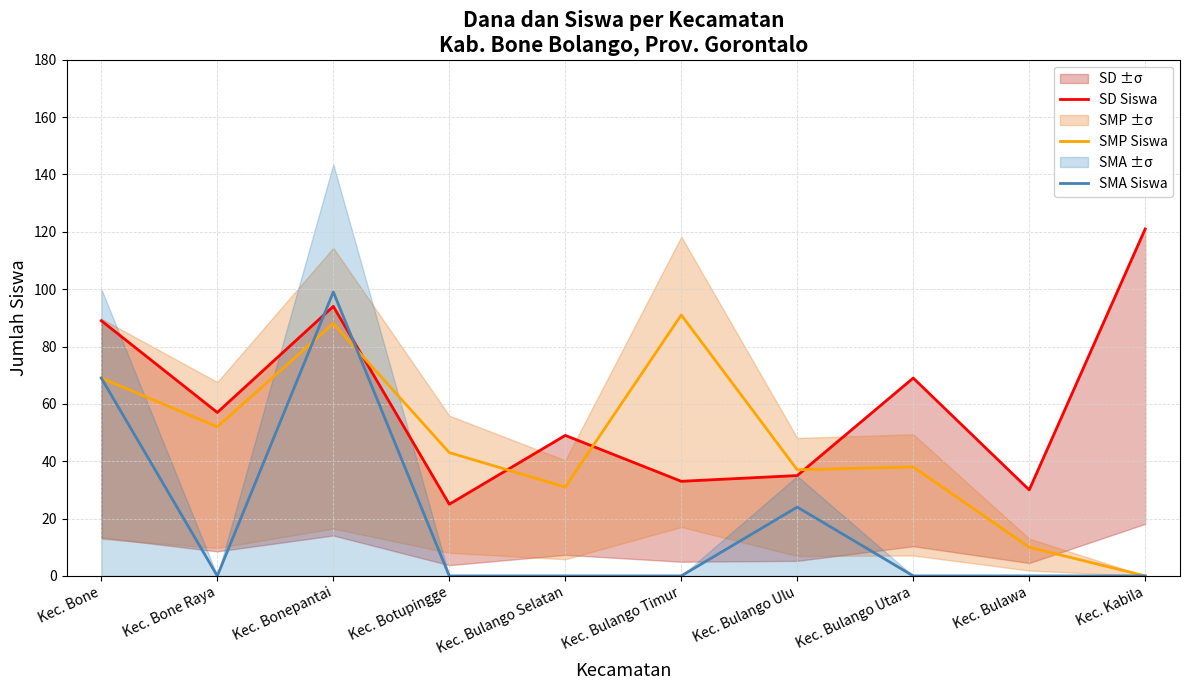

Reading left to right, list all the values displayed in this chart.

SD Siswa: Kec. Bone=89	Kec. Bone Raya=57	Kec. Bonepantai=94	Kec. Botupingge=25	Kec. Bulango Selatan=49	Kec. Bulango Timur=33	Kec. Bulango Ulu=35	Kec. Bulango Utara=69	Kec. Bulawa=30	Kec. Kabila=121
SMP Siswa: Kec. Bone=69	Kec. Bone Raya=52	Kec. Bonepantai=88	Kec. Botupingge=43	Kec. Bulango Selatan=31	Kec. Bulango Timur=91	Kec. Bulango Ulu=37	Kec. Bulango Utara=38	Kec. Bulawa=10	Kec. Kabila=0
SMA Siswa: Kec. Bone=69	Kec. Bone Raya=0	Kec. Bonepantai=99	Kec. Botupingge=0	Kec. Bulango Selatan=0	Kec. Bulango Timur=0	Kec. Bulango Ulu=24	Kec. Bulango Utara=0	Kec. Bulawa=0	Kec. Kabila=0